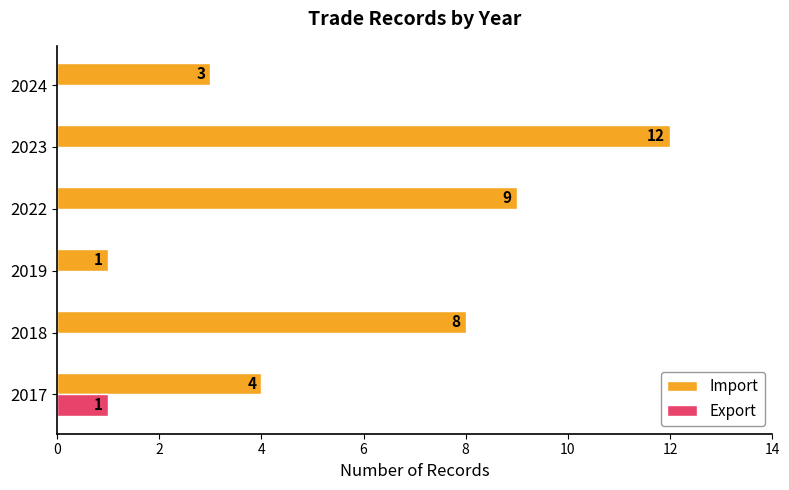

What is the maximum value for Import?

12